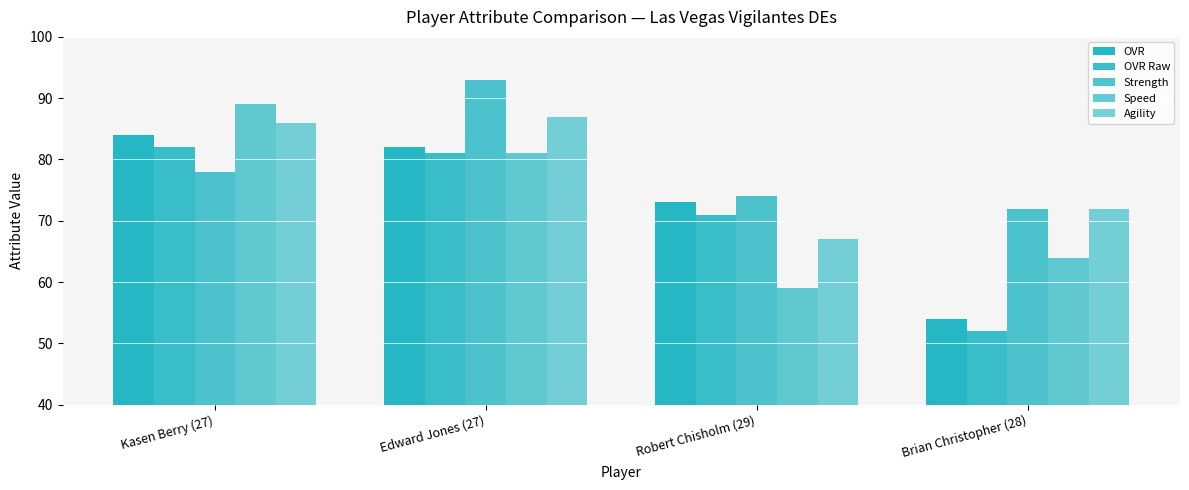

What is the value of the Agility bar at the 2nd from the left?

87